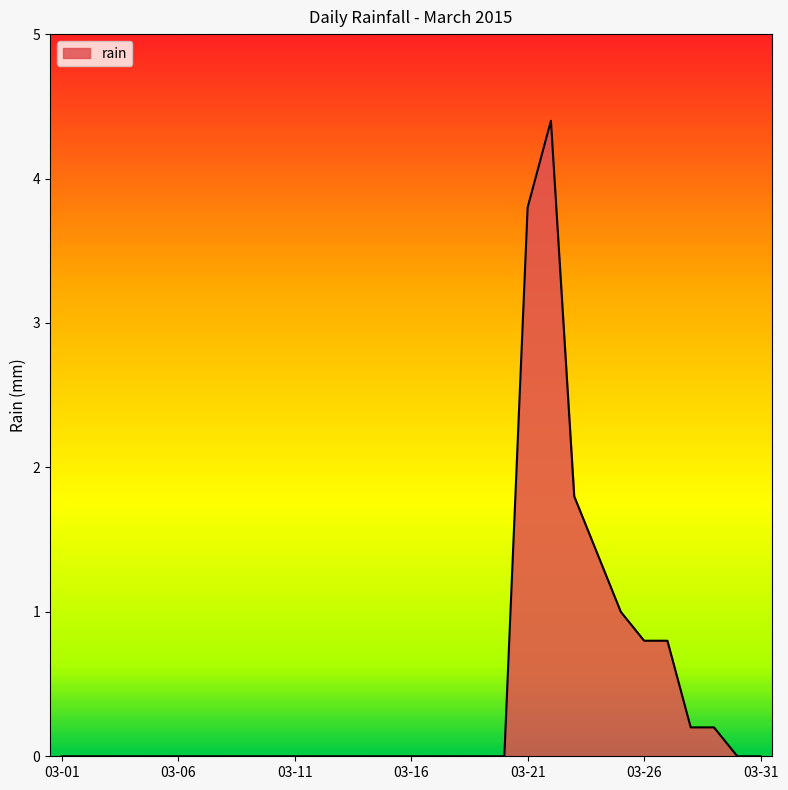

Does the chart display data point markers on the line(s)?

No